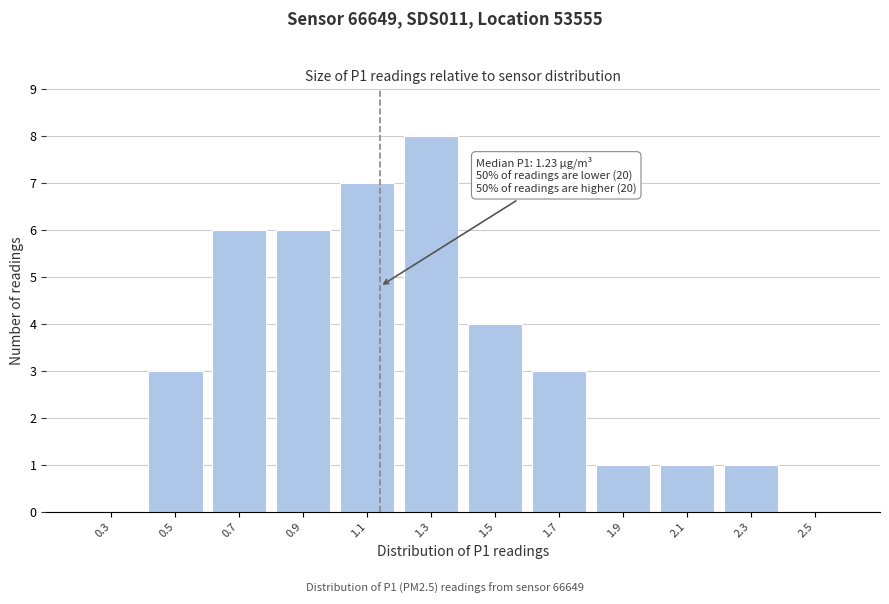

Reading left to right, extract all data points from this chart.

0.3=0	0.5=3	0.7=6	0.9=6	1.1=7	1.3=8	1.5=4	1.7=3	1.9=1	2.1=1	2.3=1	2.5=0